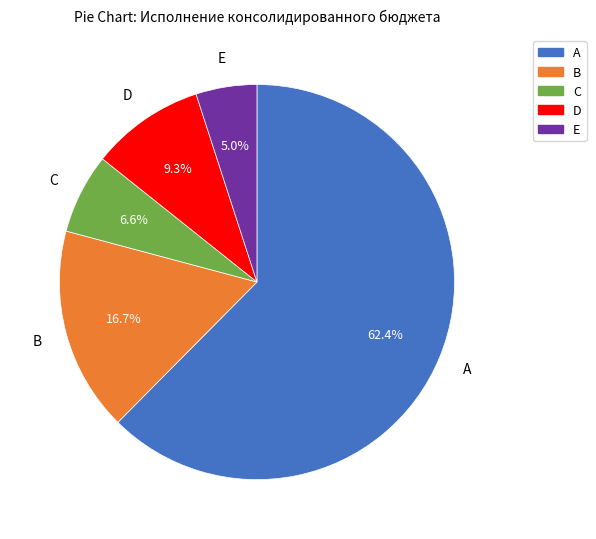

Does any single category account for the majority?

Yes